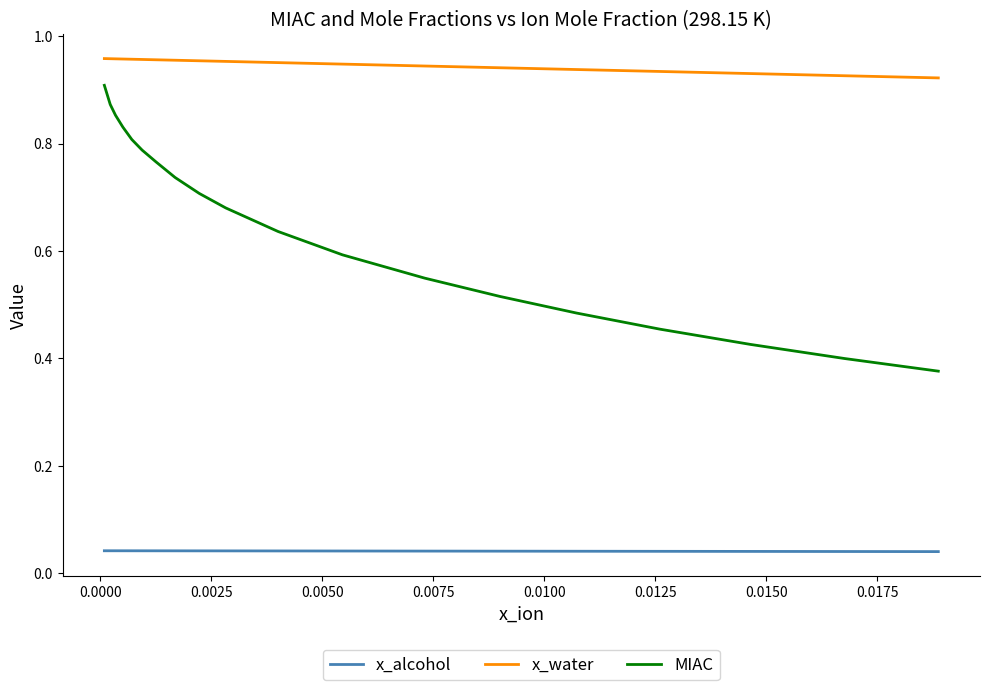

True or false: x_alcohol and MIAC intersect in this chart.

False